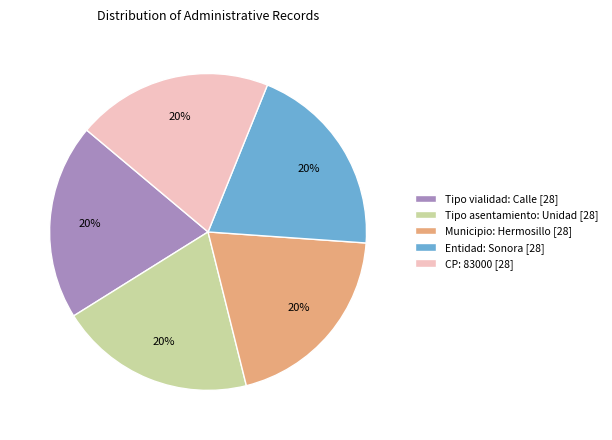

The Tipo vialidad: Calle [28] slice represents 34% of the pie. True or false?

False